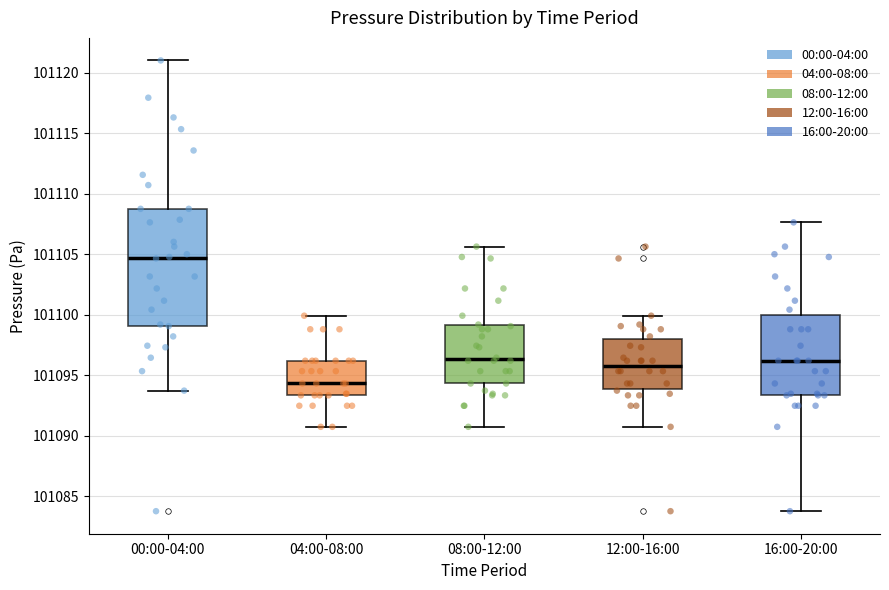

Reading left to right, transcribe this box plot: for each box, give where its median line is, the range the box spans, and where its two whiskers end, as read against the y-axis. The values are not printed on the chart, so give them approximately, as read against the axis.

00:00-04:00: median 101104.5, box 101099.0 to 101109.0, whiskers 101093.5 to 101121.0
04:00-08:00: median 101094.5, box 101093.5 to 101096.0, whiskers 101090.5 to 101100.0
08:00-12:00: median 101096.5, box 101094.5 to 101099.0, whiskers 101090.5 to 101105.5
12:00-16:00: median 101096.0, box 101094.0 to 101098.0, whiskers 101090.5 to 101100.0
16:00-20:00: median 101096.0, box 101093.5 to 101100.0, whiskers 101084.0 to 101107.5